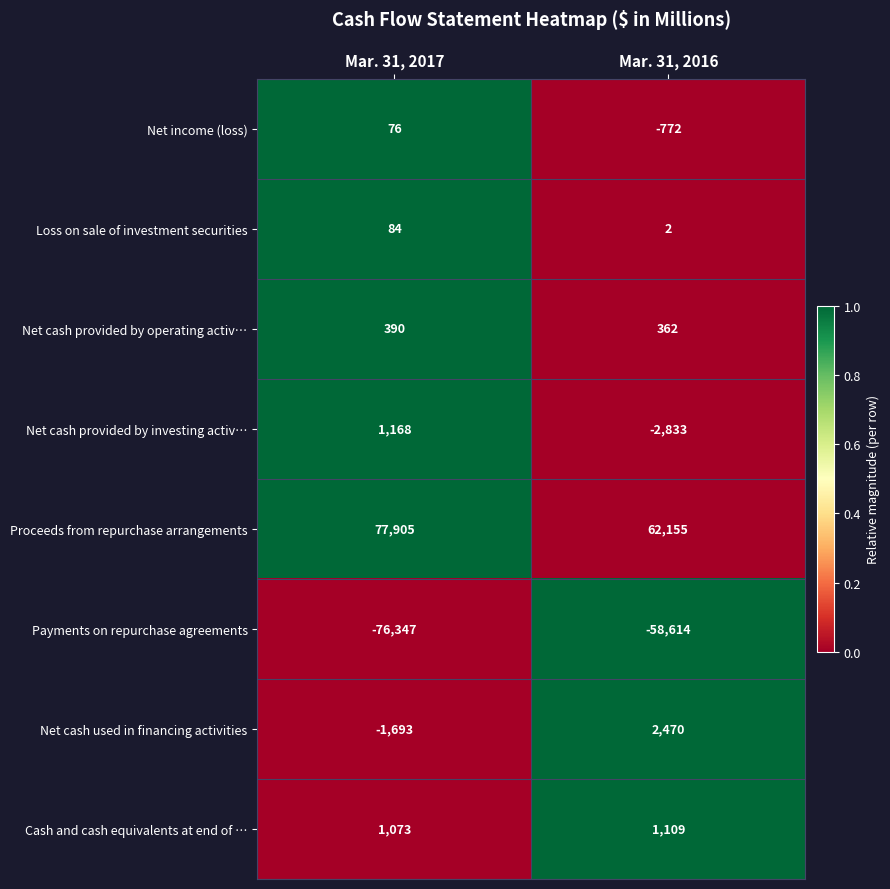

Which series has the largest range (max minus min)?

Payments on repurchase agreements